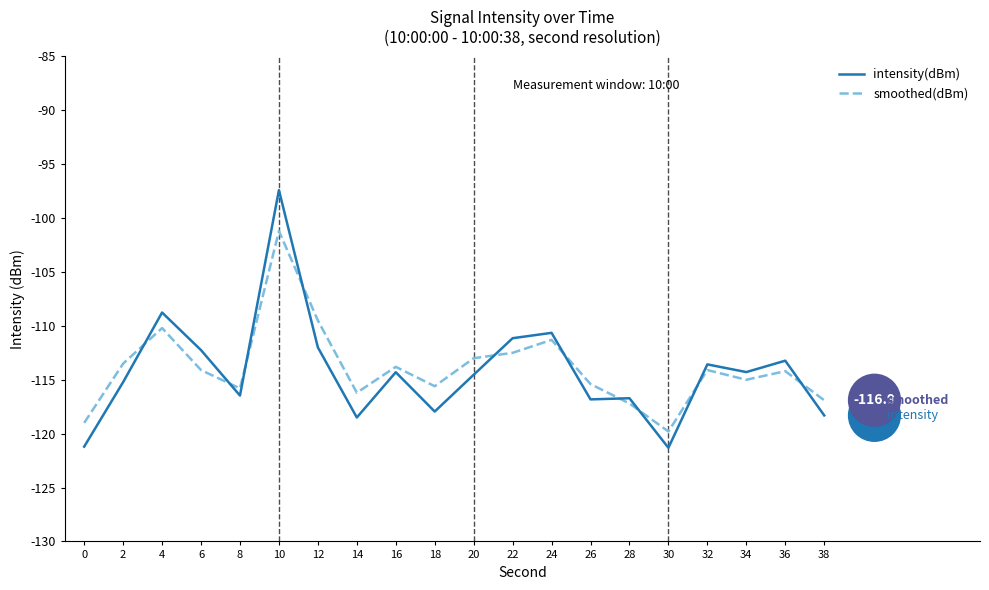

Rank the series by their maximum value, from highest to lowest.

intensity(dBm), smoothed(dBm)